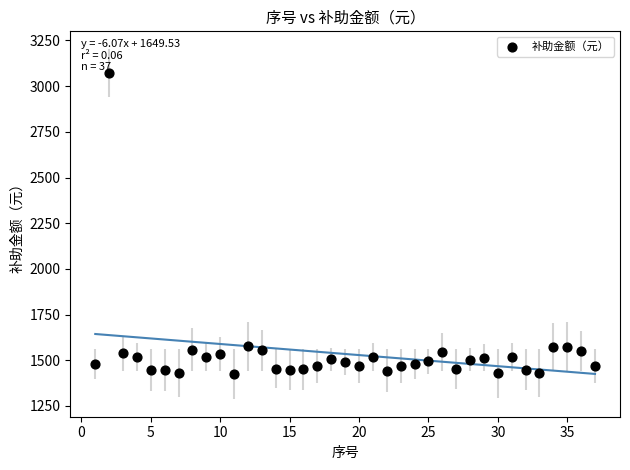

What is the range of X values (max minus min)?

36.0